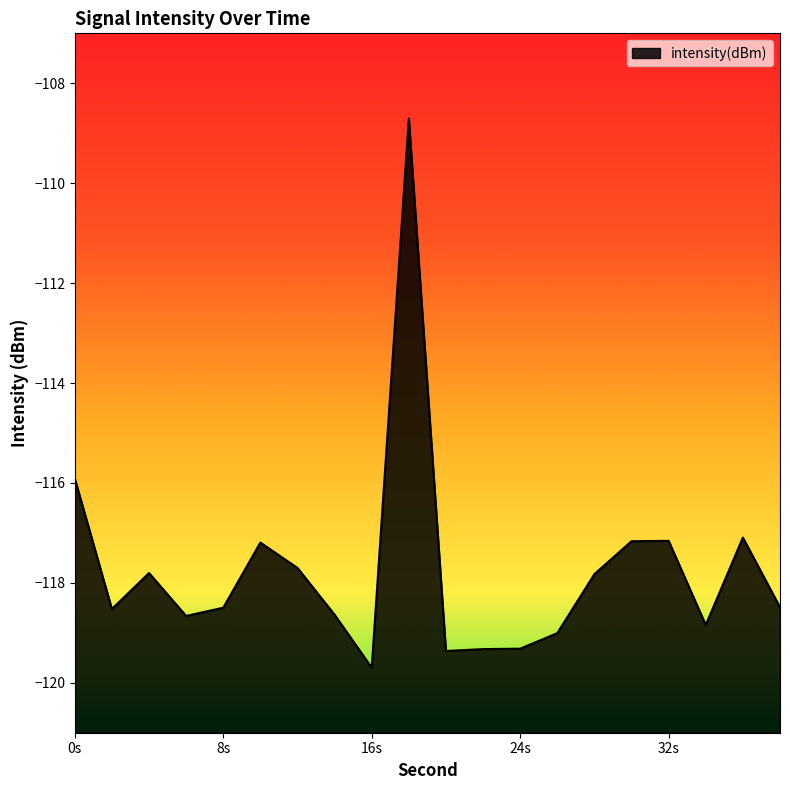

Which has a higher value, 10 or 34?

10